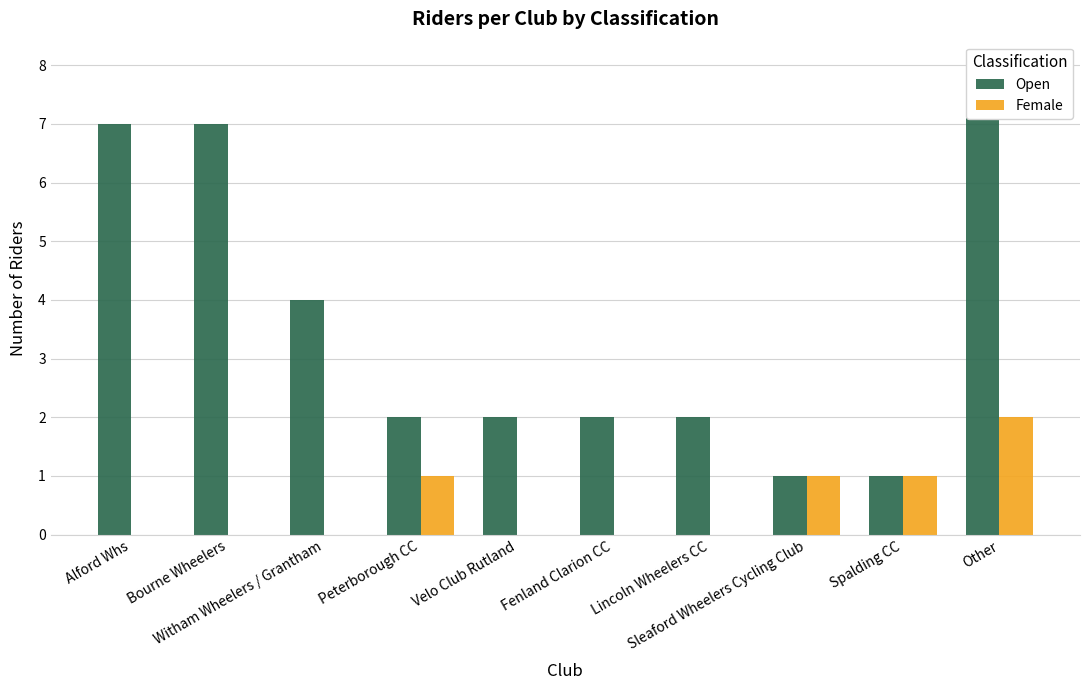

Does the chart contain stacked bars?

No